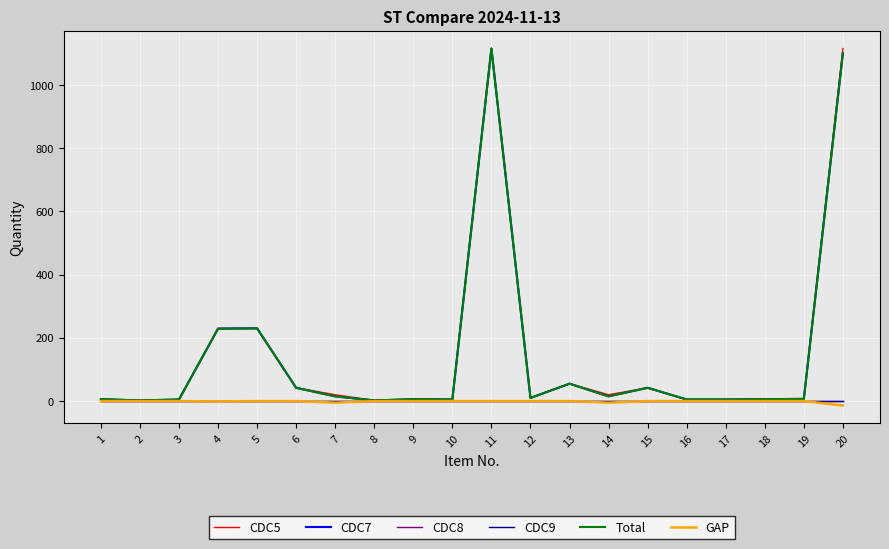

At 1, list the series in order from smallest to largest.

CDC8, CDC9, GAP, CDC5, CDC7, Total